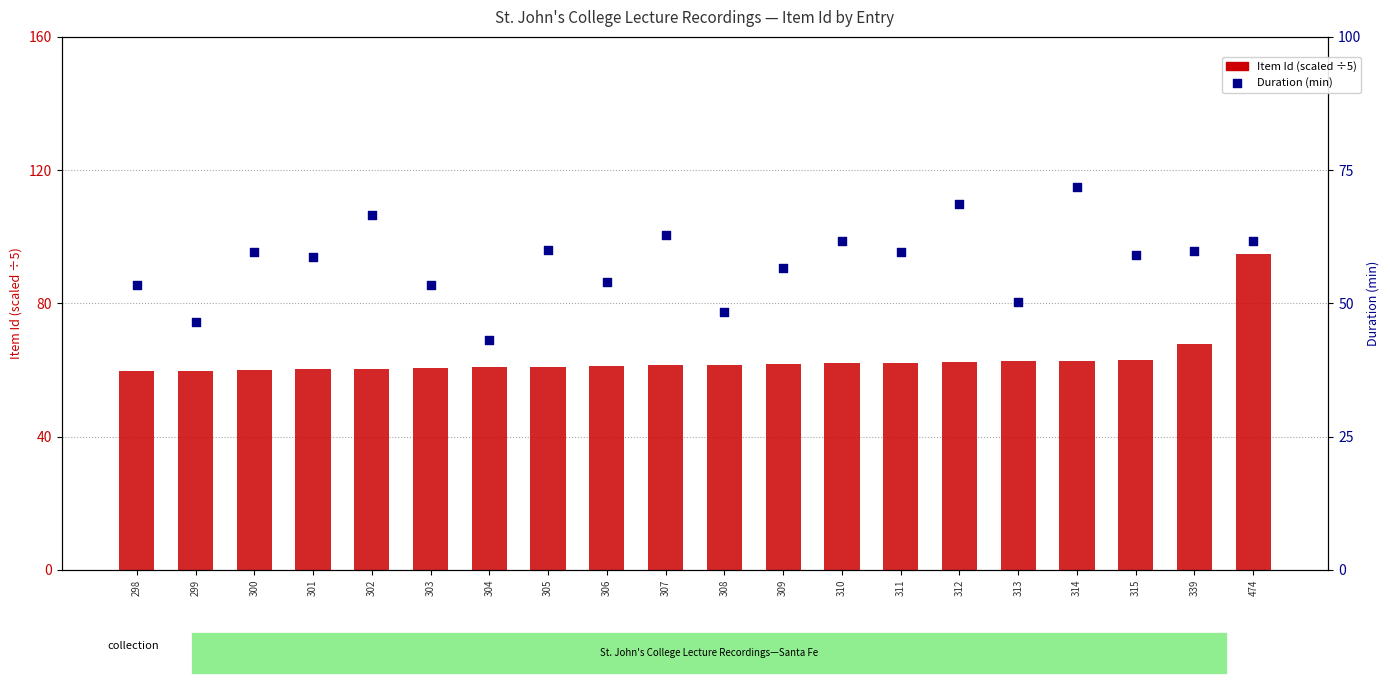

Which series contains the highest Y value?

Item Id (scaled)